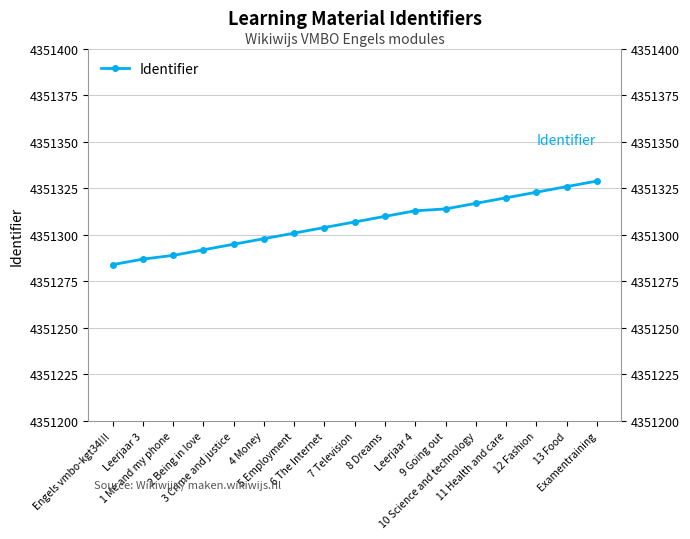

Where does the data first go above 4351307?

8 Dreams